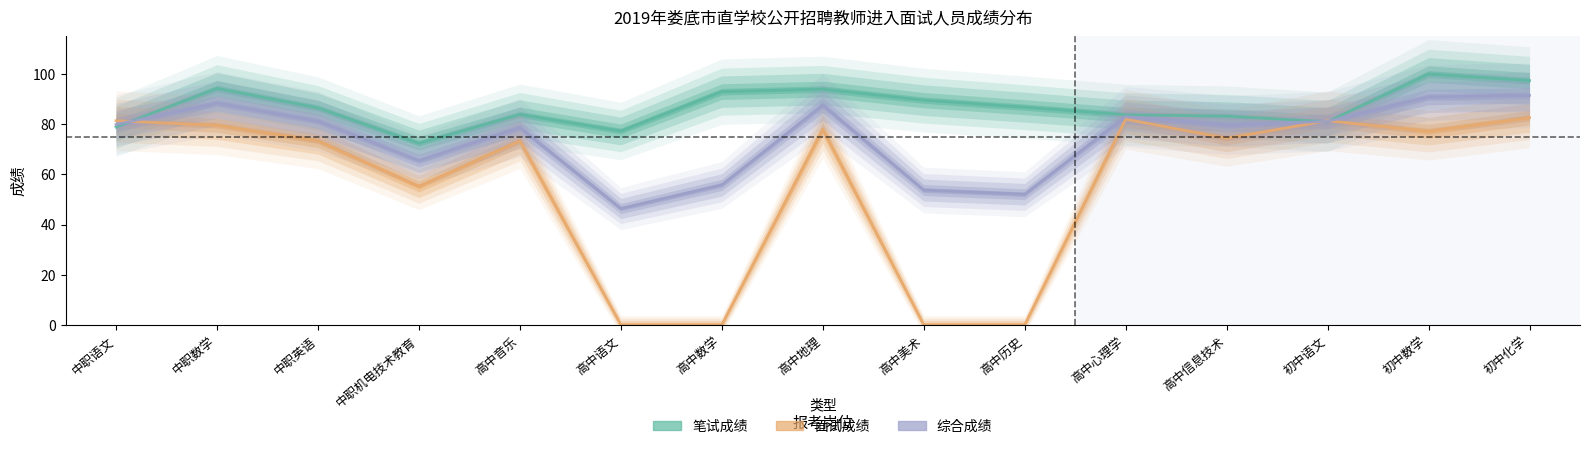

Where is the first local minimum for 笔试成绩?

中职机电技术教育